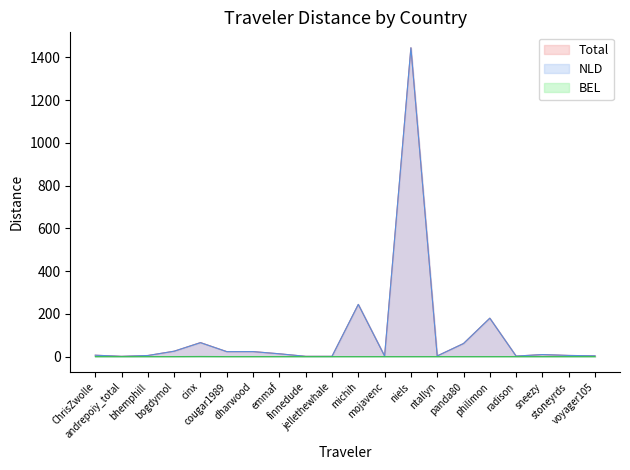

Reading right to left, list all the values displayed in this chart.

Total: voyager105=3.6	stoneyrds=5.4	sneezy=9.5	radison=2.4	philimon=179.7	panda80=61.1	ntallyn=3.1	niels=1445.0	mojavenc=2.8	michih=244.2	jellethewhale=1.3	finnedude=1.3	emmaf=13.1	dharwood=23.4	cougar1989=23.2	cinx=65.7	bogdymol=25.3	bhemphill=5.1	andrepoiy_total=1.3	ChrisZwolle=6.5
NLD: voyager105=3.6	stoneyrds=5.4	sneezy=9.5	radison=2.4	philimon=179.7	panda80=61.1	ntallyn=3.1	niels=1445.0	mojavenc=2.8	michih=244.2	jellethewhale=1.3	finnedude=1.3	emmaf=13.1	dharwood=23.4	cougar1989=23.2	cinx=65.2	bogdymol=25.3	bhemphill=5.1	andrepoiy_total=1.3	ChrisZwolle=6.5
BEL: voyager105=0.0	stoneyrds=0.0	sneezy=0.0	radison=0.0	philimon=0.0	panda80=0.0	ntallyn=0.0	niels=0.0	mojavenc=0.0	michih=0.0	jellethewhale=0.0	finnedude=0.0	emmaf=0.0	dharwood=0.0	cougar1989=0.0	cinx=0.5	bogdymol=0.0	bhemphill=0.0	andrepoiy_total=0.0	ChrisZwolle=0.0